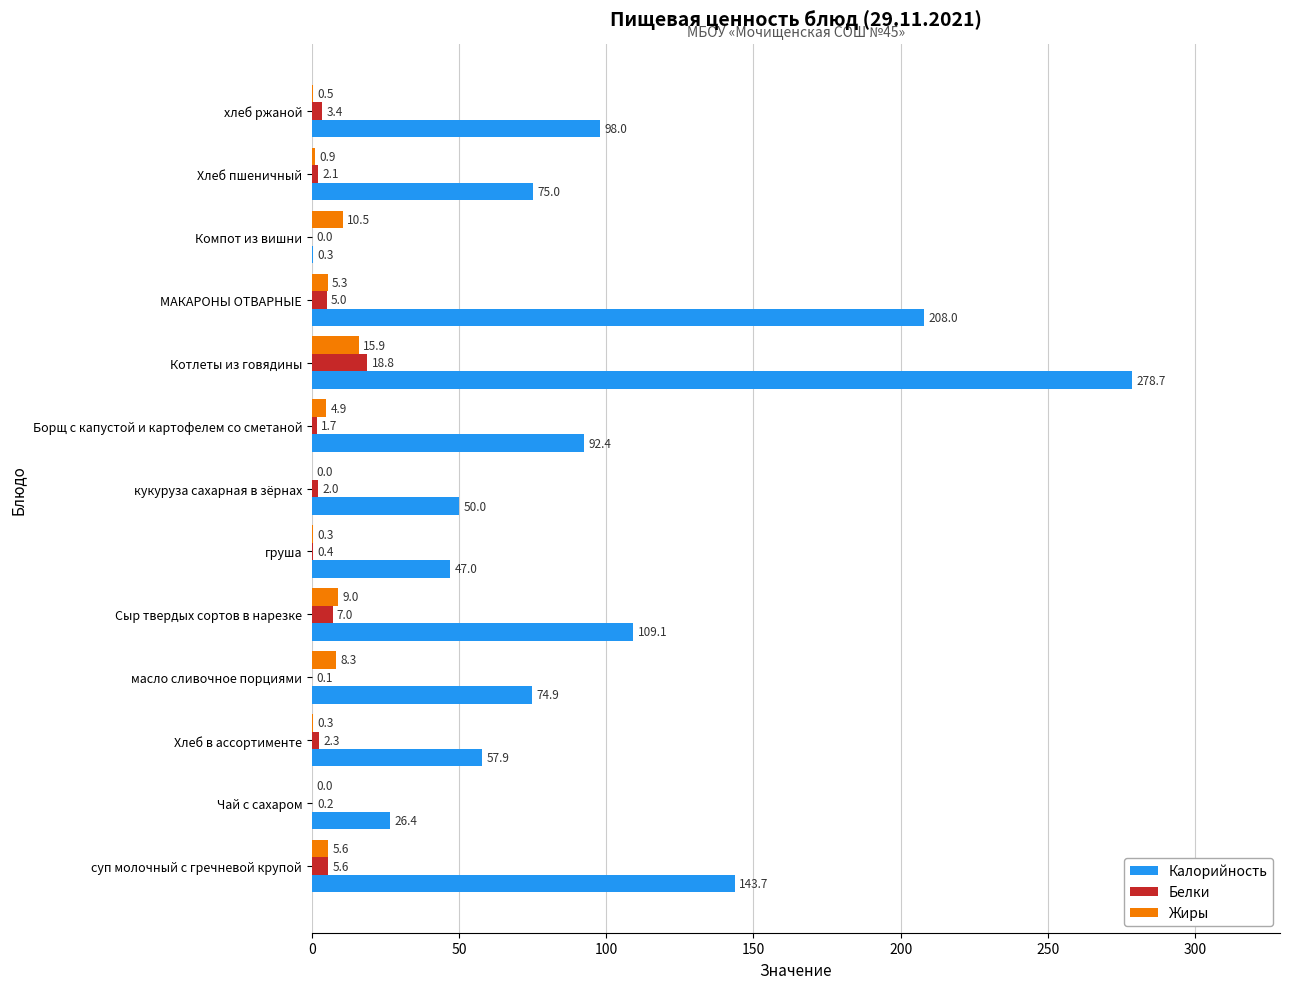

True or false: Жиры has a value of 8.3 at масло сливочное порциями.

True